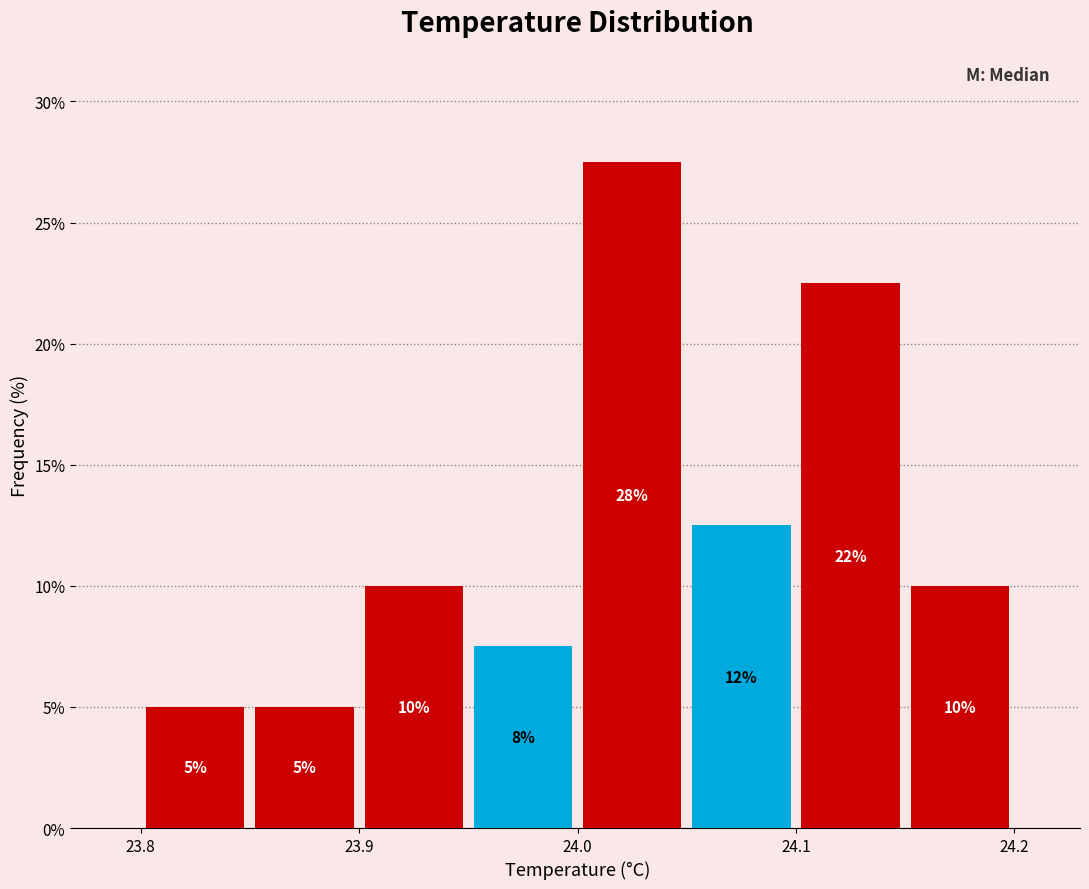

Which range on the x-axis has the tallest bar?

24.00 to 24.05